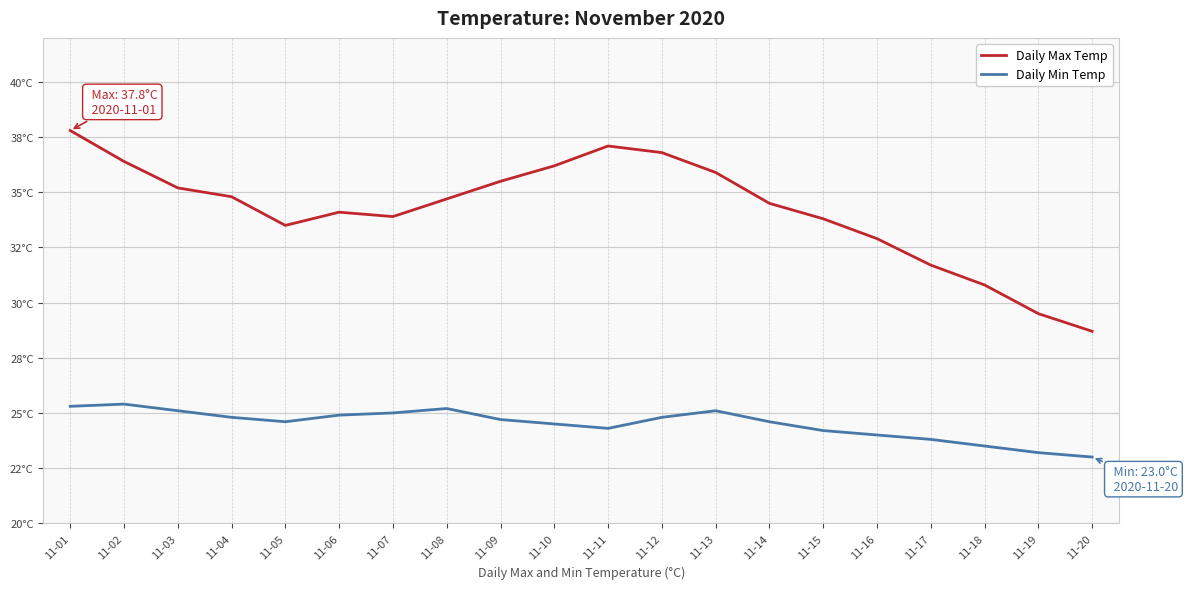

At which category does the chart reach its minimum across all series?

11-20